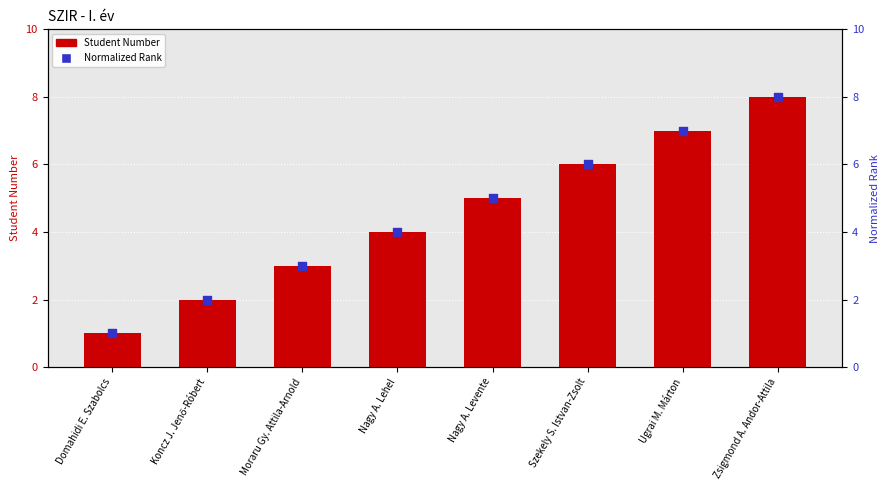

Which series has the largest Y range (max minus min)?

Student Number